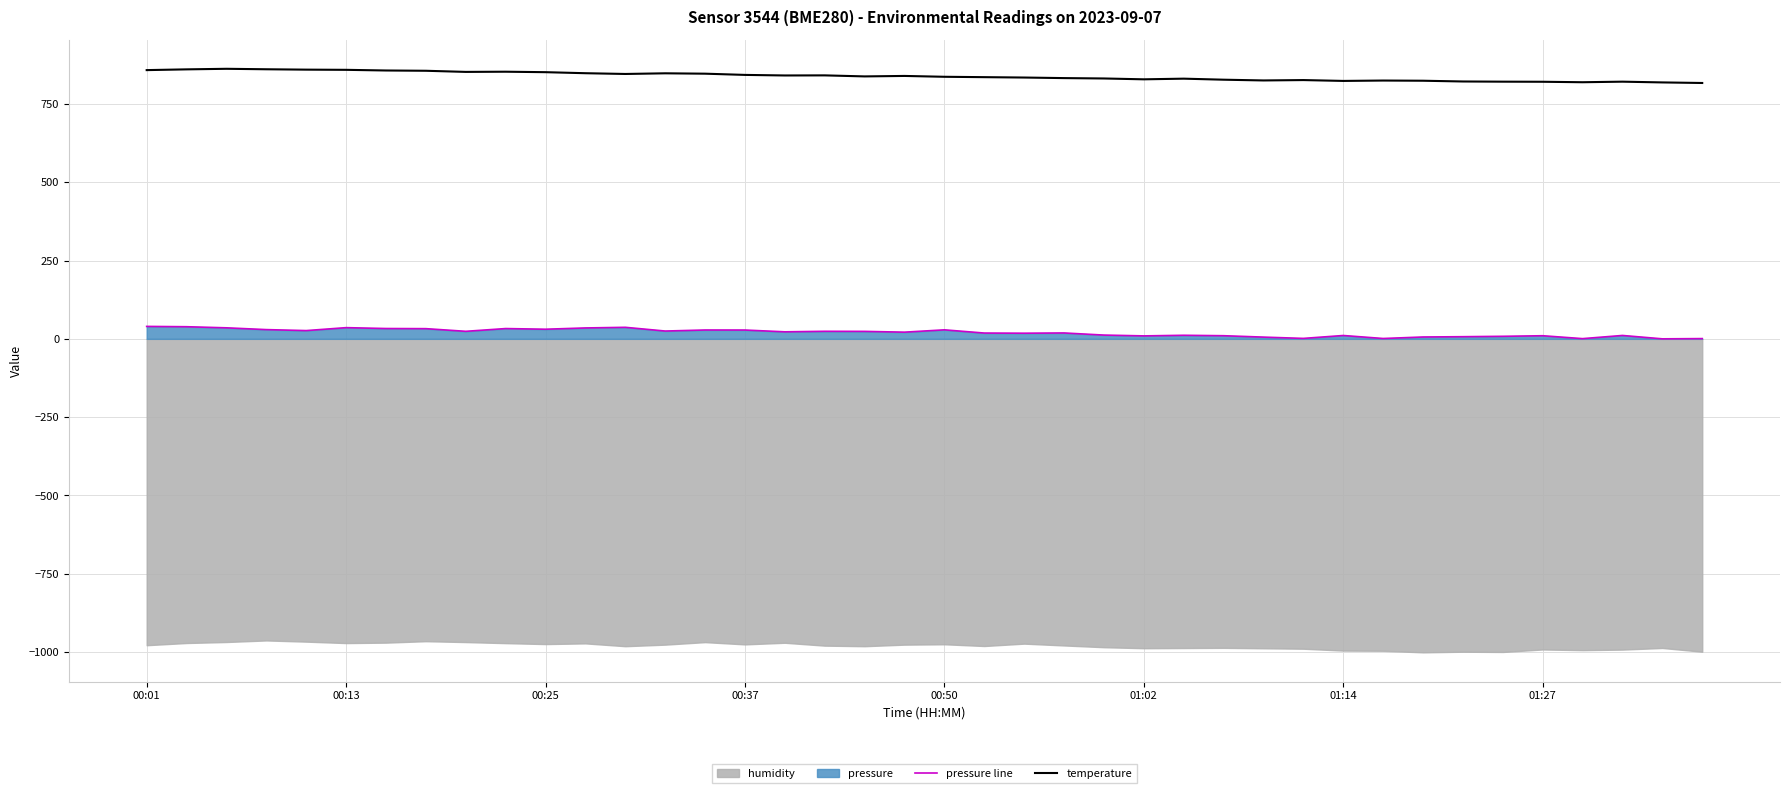

What is the difference between the temperature values at 14 and 27?

19.2